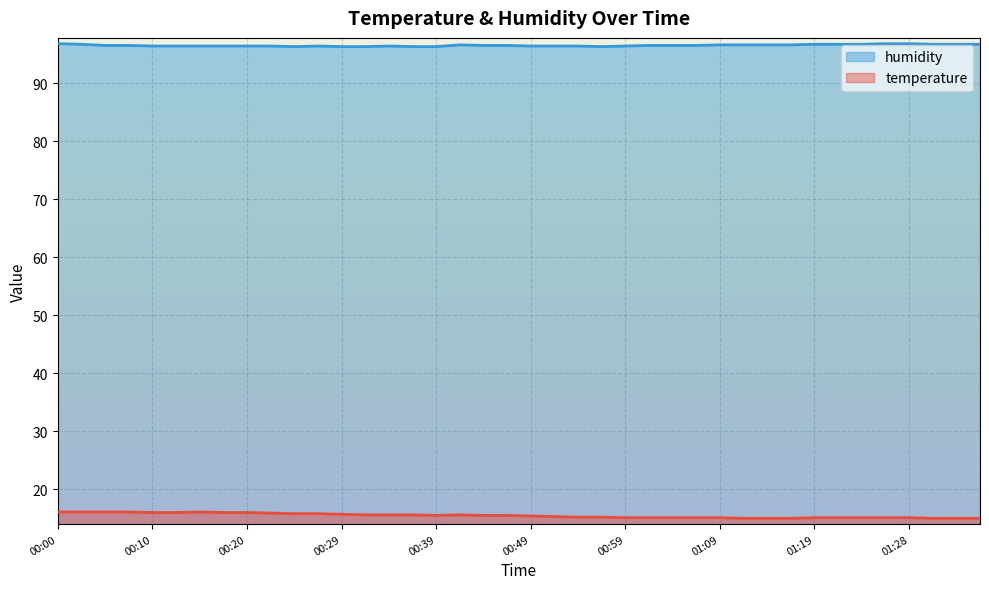

The temperature series shows 15.6 at 00:42. True or false?

True